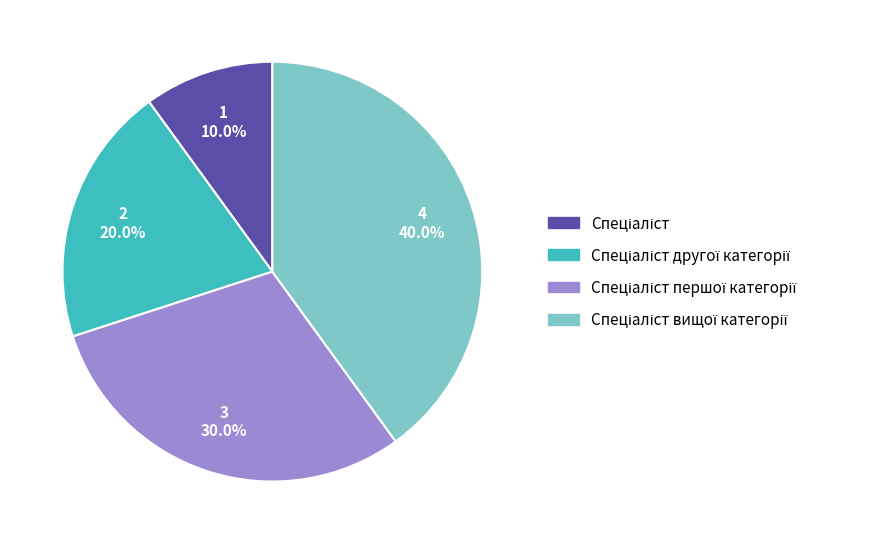

Is there a majority slice in this chart?

No